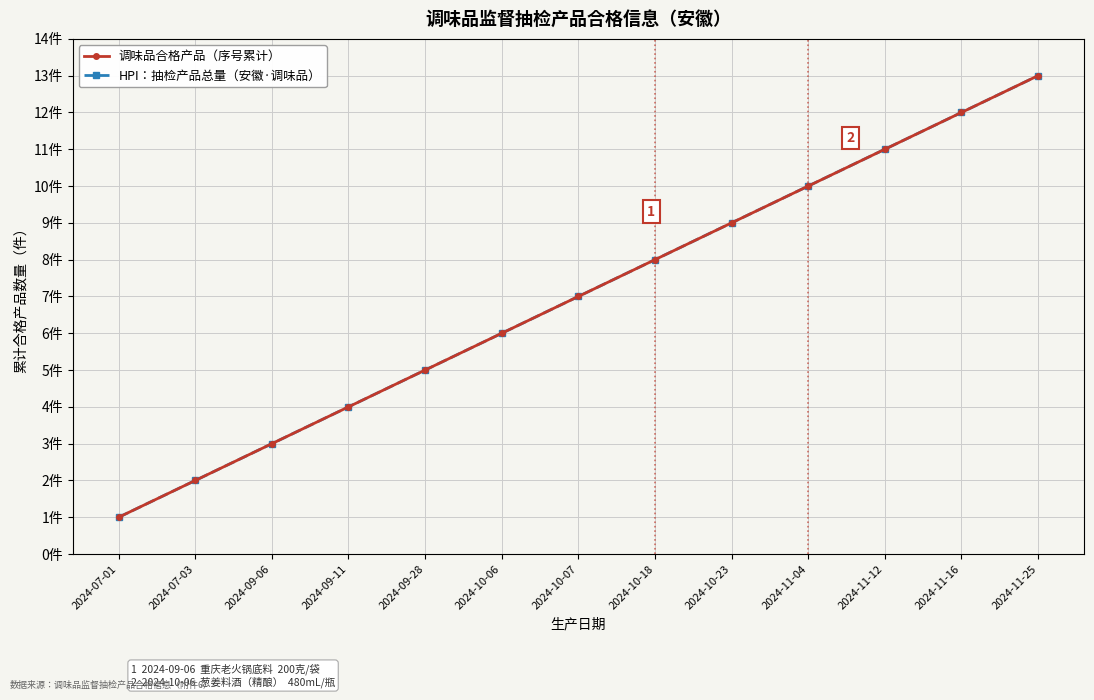

What is the lowest value of the HPI：抽检产品总量（安徽·调味品） series?

1